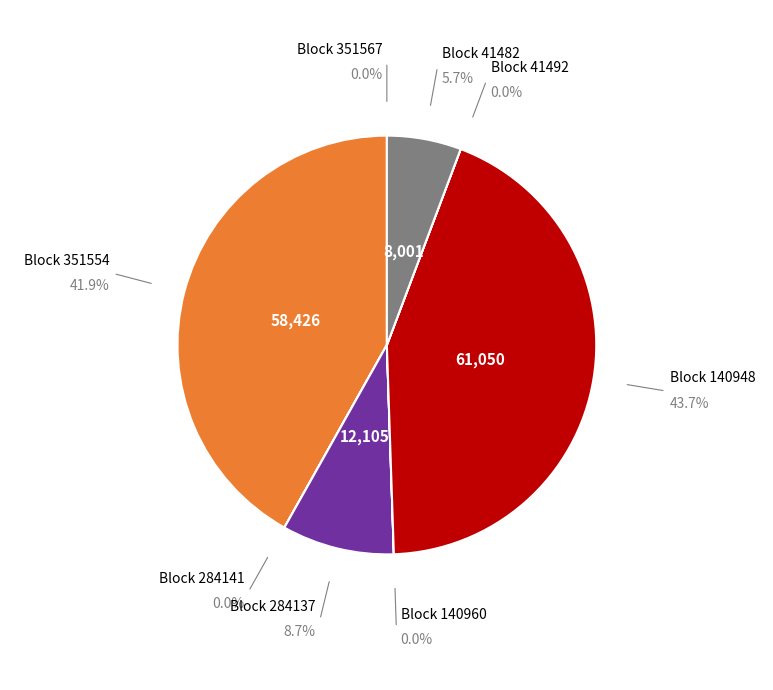

True or false: 351567 accounts for 13% of the total.

False